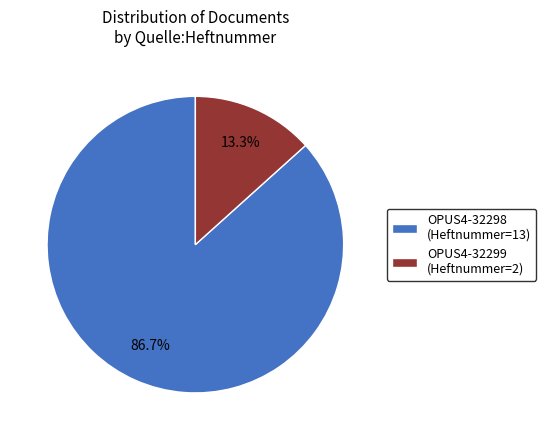

Which slice represents more than half of the pie?

OPUS4-32298